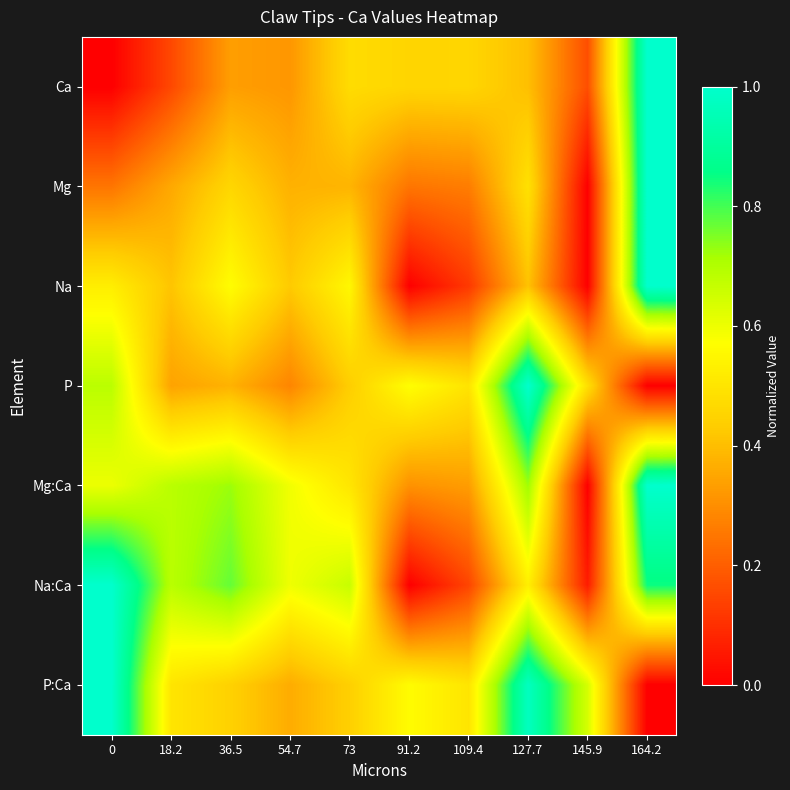

Rank the series at 109.4 from highest to lowest value.

P:Ca, P, Ca, Mg:Ca, Mg, Na:Ca, Na